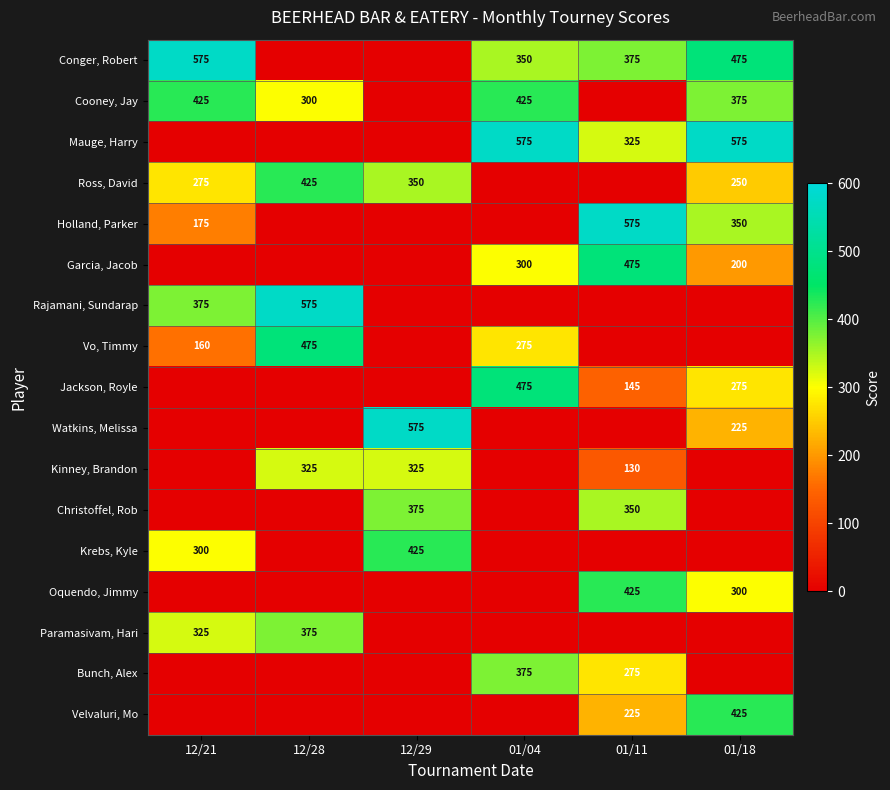

True or false: Velvaluri, Mo has a value of 614 at 01/18.

False